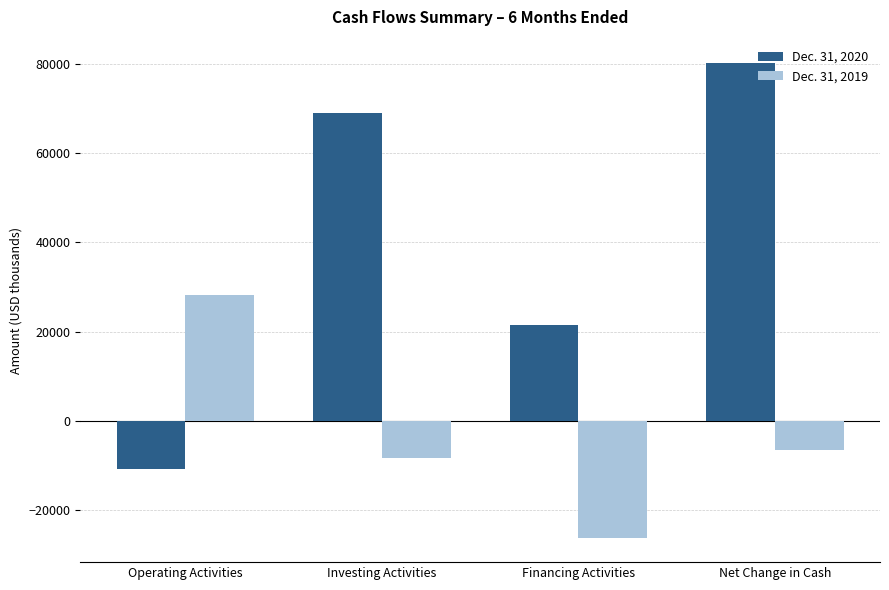

Where is Dec. 31, 2019 nearest to the value 935?

Net Change in Cash